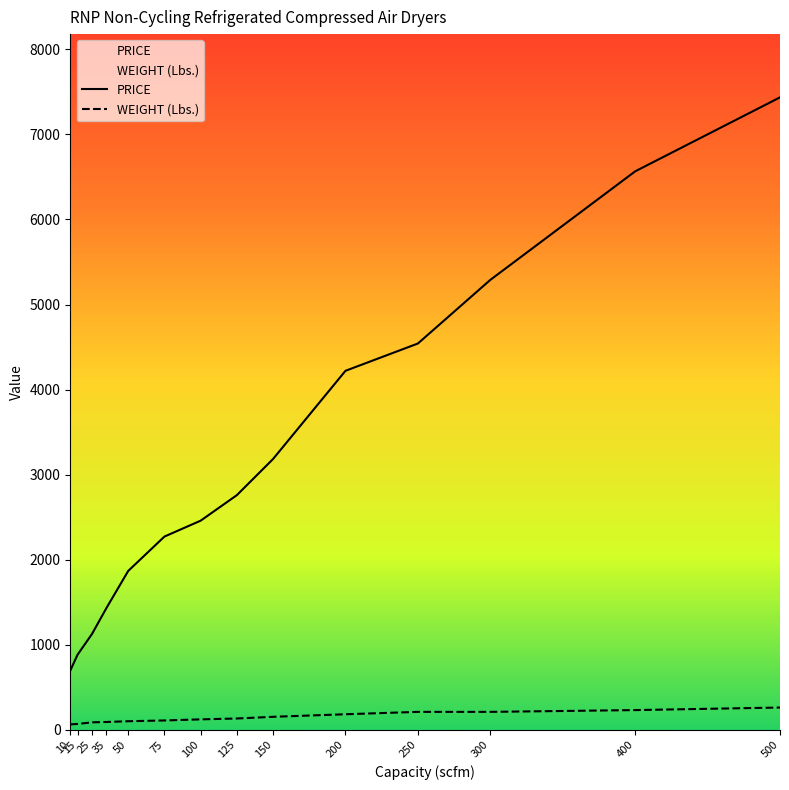

What is the difference between the maximum and minimum values in the PRICE series?

6739